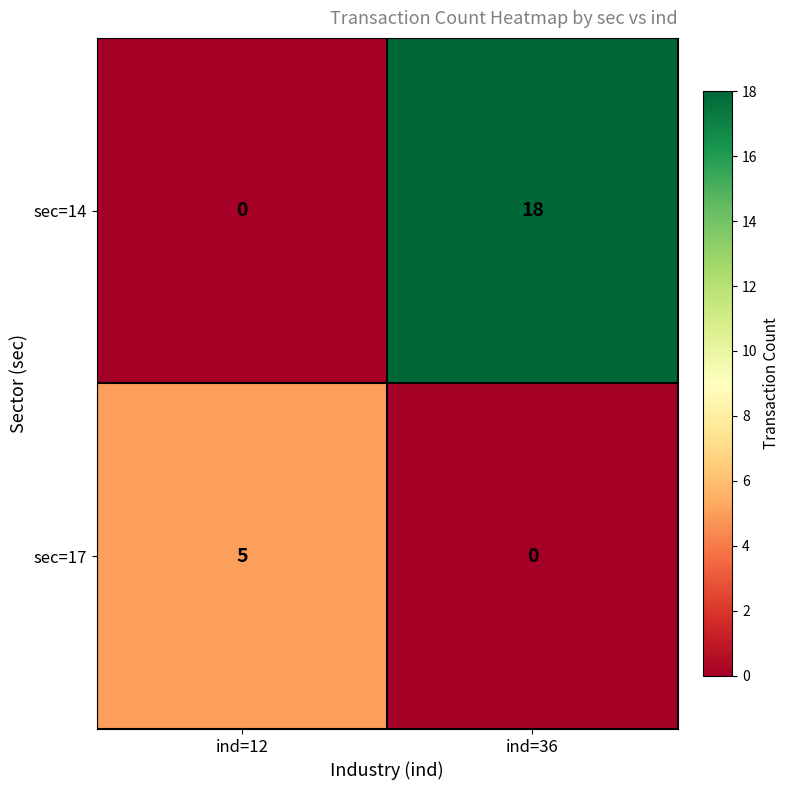

Which series changed the most between ind=12 and ind=36?

sec=14